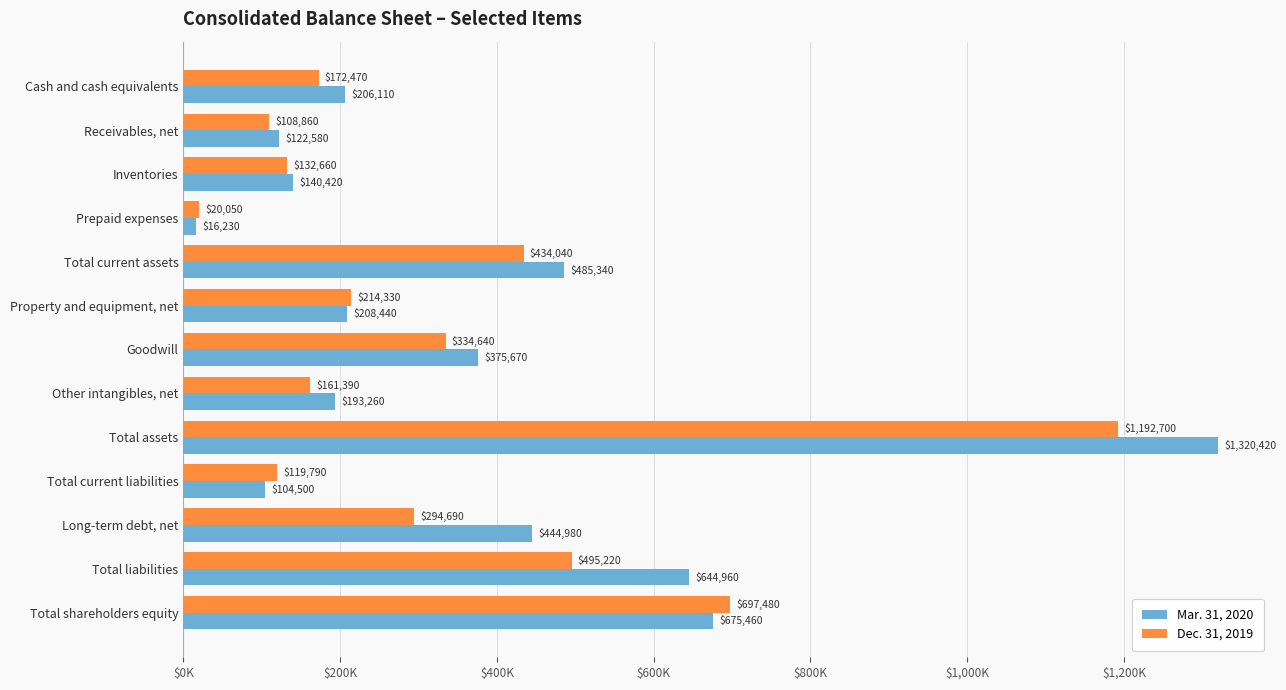

What are all the series names shown in the legend?

Mar. 31, 2020, Dec. 31, 2019